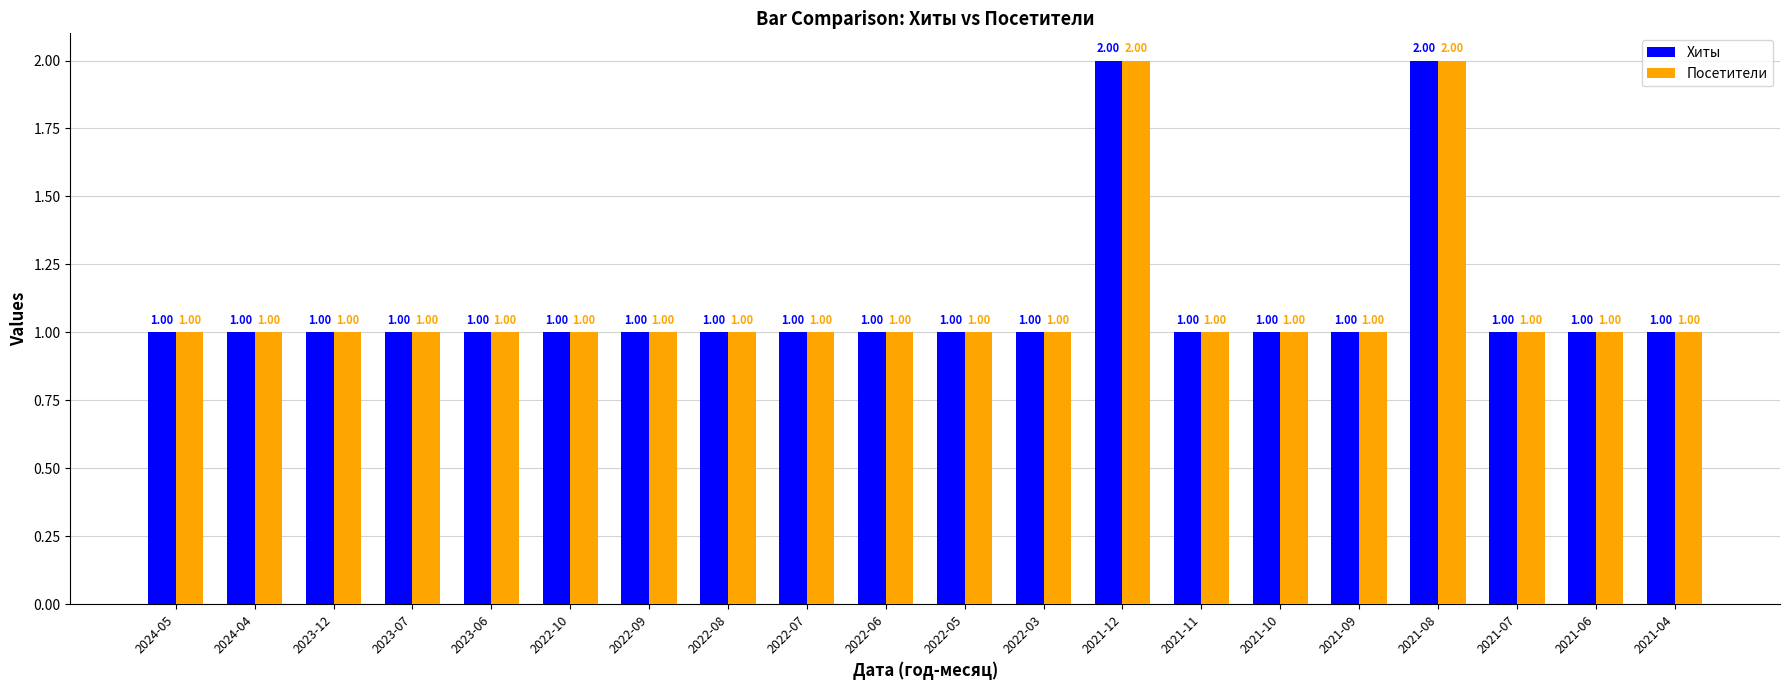

Which series has the largest total across all categories?

Хиты